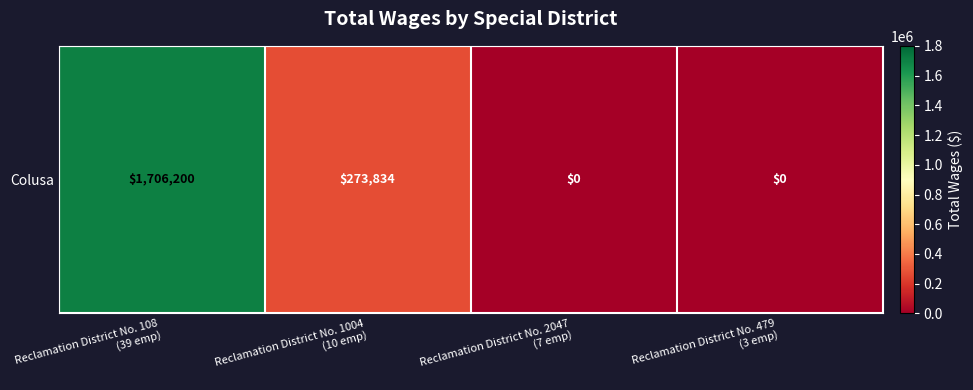

Reading left to right, transcribe all the data shown in this chart.

Reclamation District No. 108
(39 emp)=1706200	Reclamation District No. 1004
(10 emp)=273834	Reclamation District No. 2047
(7 emp)=0	Reclamation District No. 479
(3 emp)=0